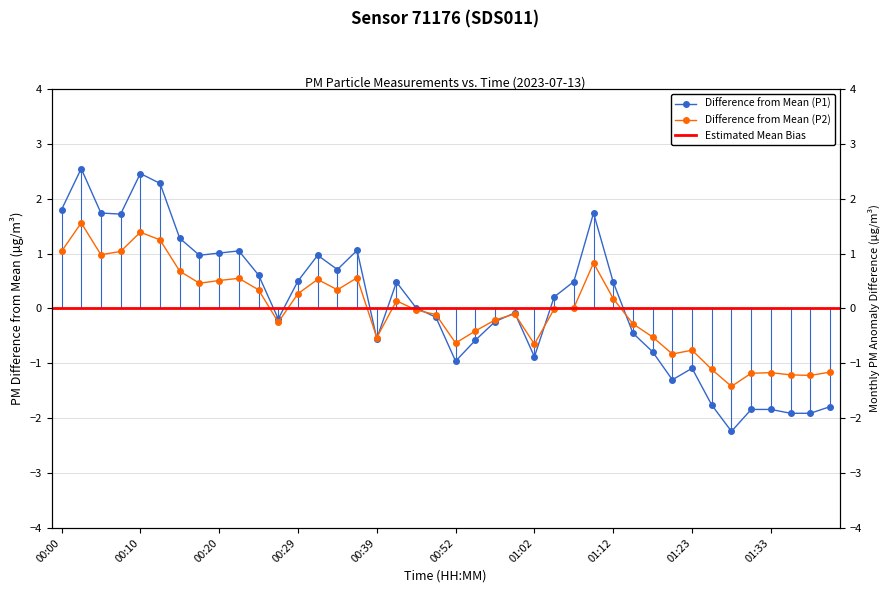

Which label corresponds to the smallest value in the chart?

01:28